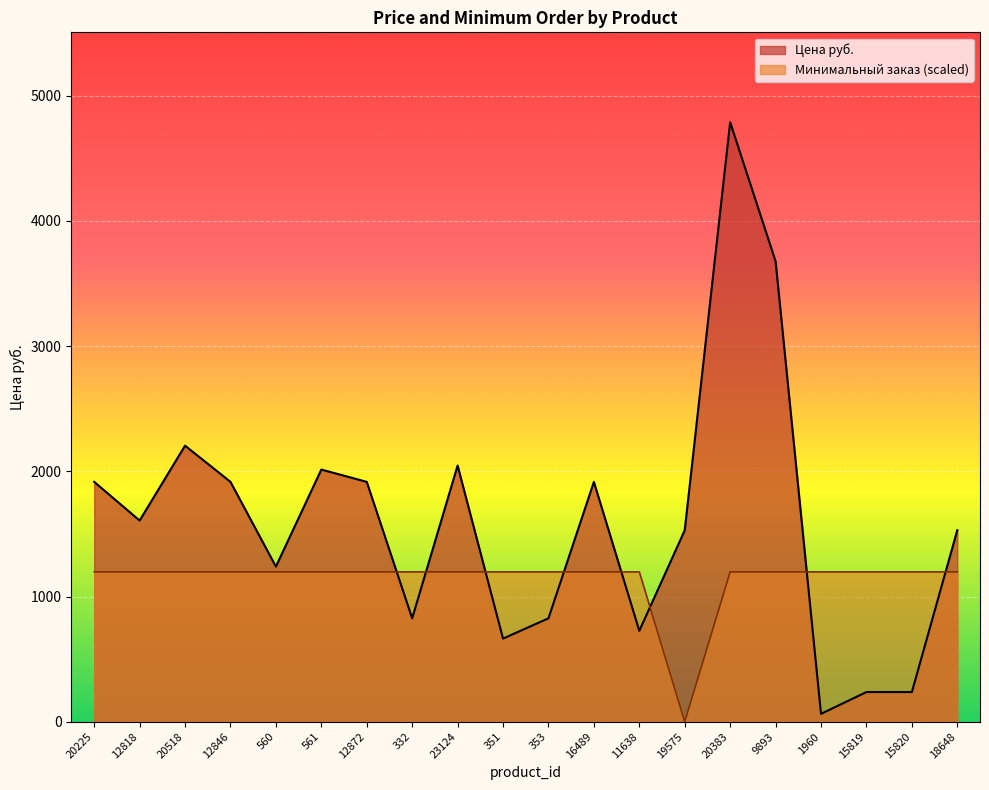

Reading right to left, extract all data points from this chart.

Цена руб.: 1529.5	237.0	237.0	63.0	3677.1	4788.0	1529.5	726.0	1915.8	826.0	664.0	2046.0	826.0	1915.8	2014.0	1239.0	1915.8	2205.0	1606.8	1915.8
Минимальный заказ: 1197.0	1197.0	1197.0	1197.0	1197.0	1197.0	0.0	1197.0	1197.0	1197.0	1197.0	1197.0	1197.0	1197.0	1197.0	1197.0	1197.0	1197.0	1197.0	1197.0